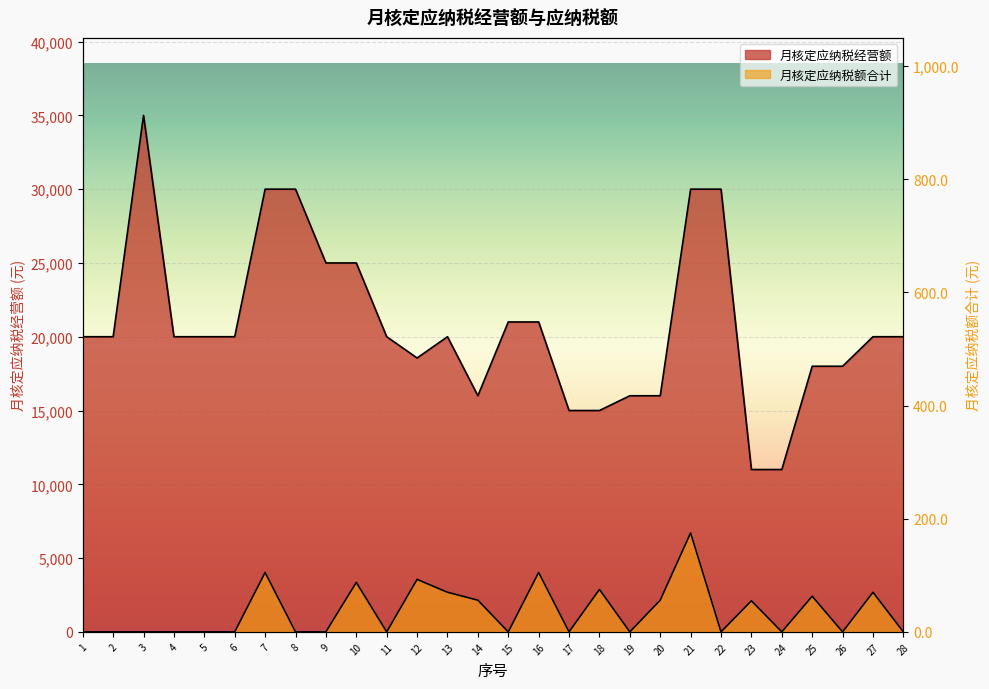

Which category has the lowest value across all series?

1